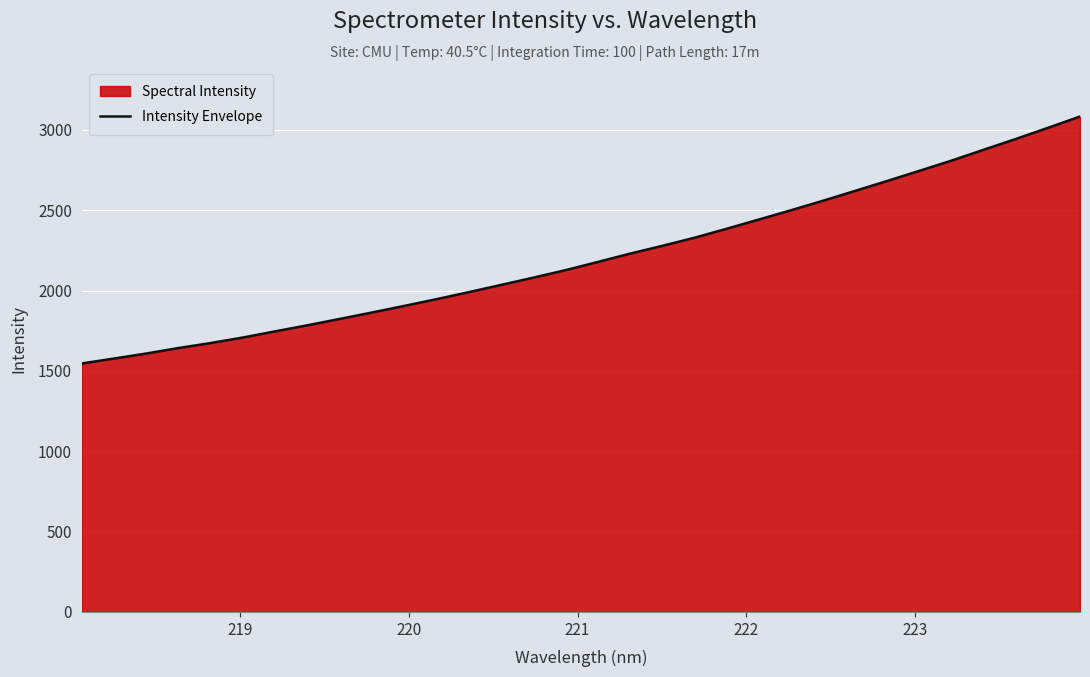

What is the difference between the maximum and minimum values?

1536.5